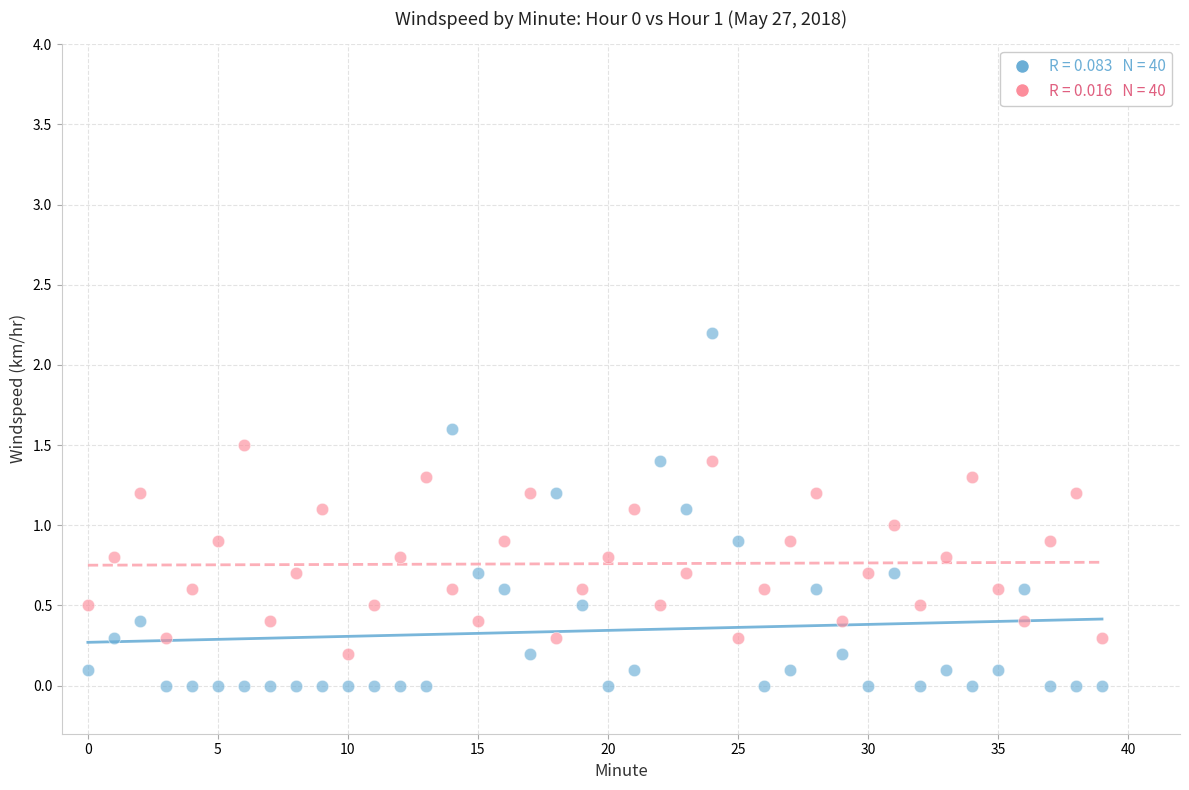

Across all data points, what is the range of Y values (max minus min)?

2.2